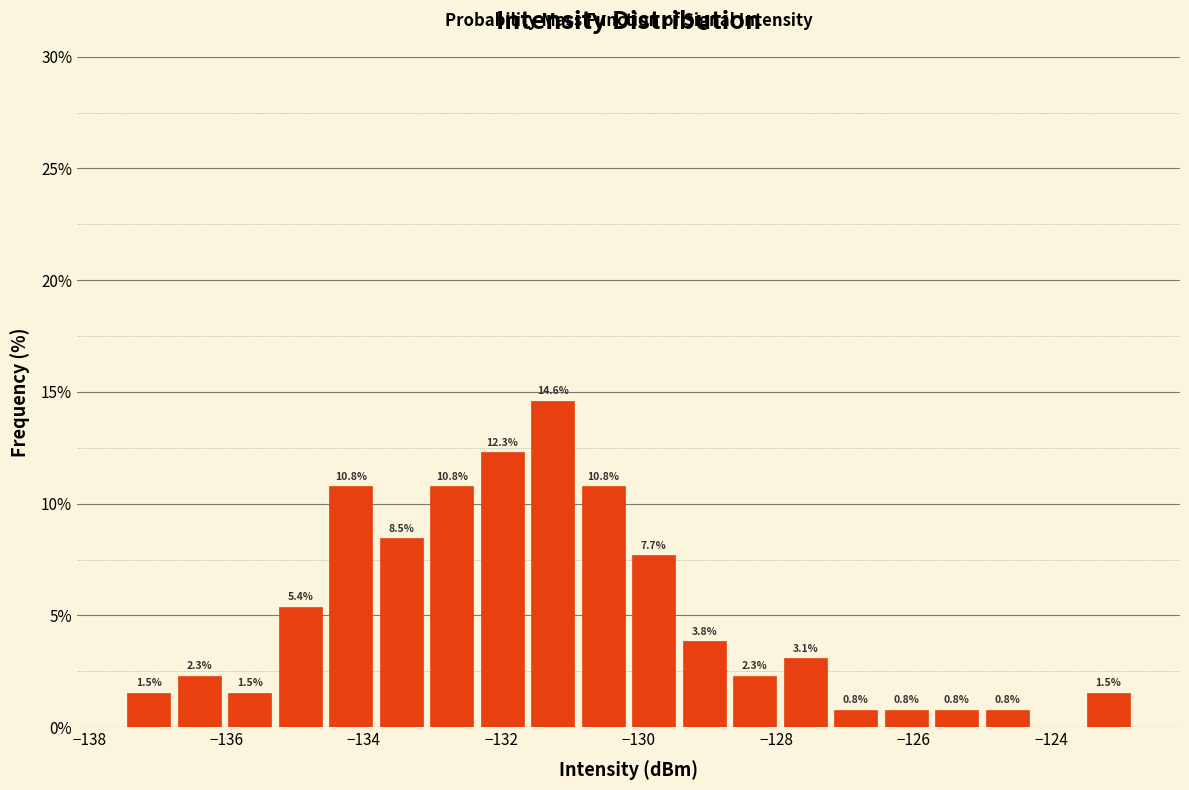

Read against the x-axis, roughly where is the centre of the tallest bar?

-131.2